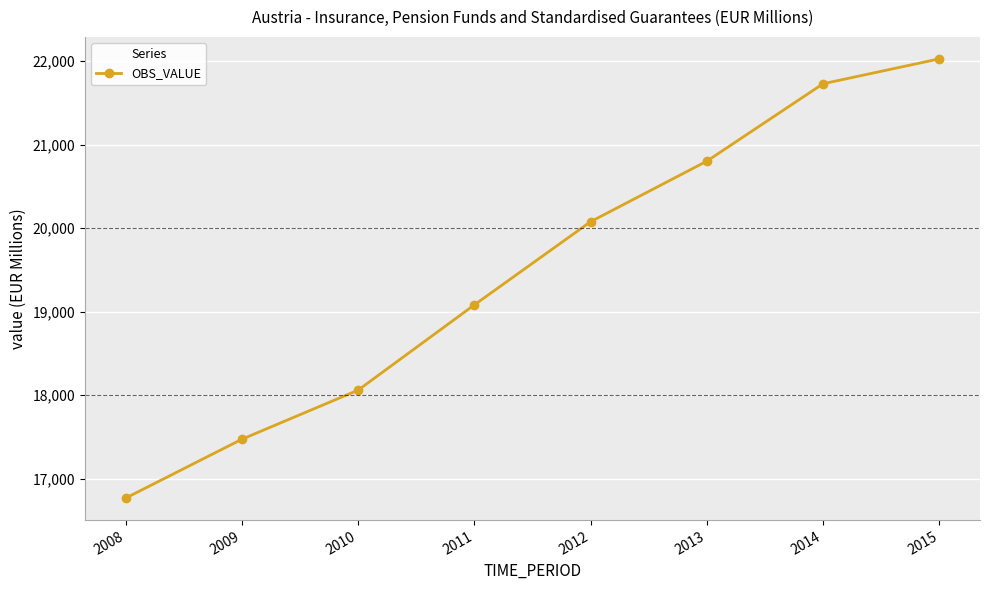

What is the ratio of the value at 2009 to the value at 2011?

0.9